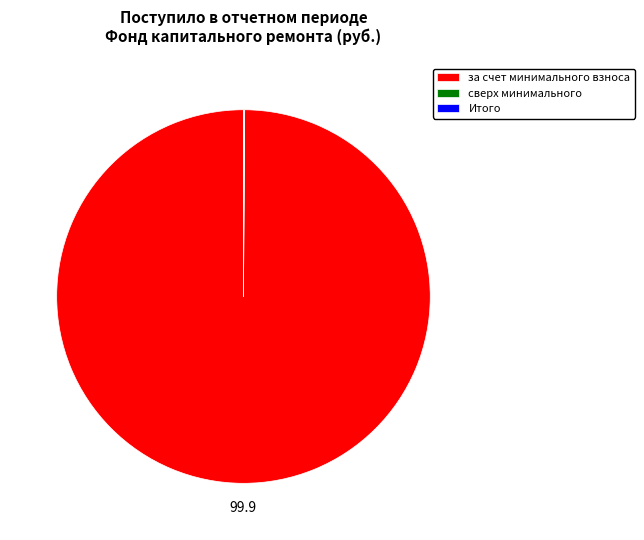

Is it true that за счет минимального взноса is 94% of the pie?

False